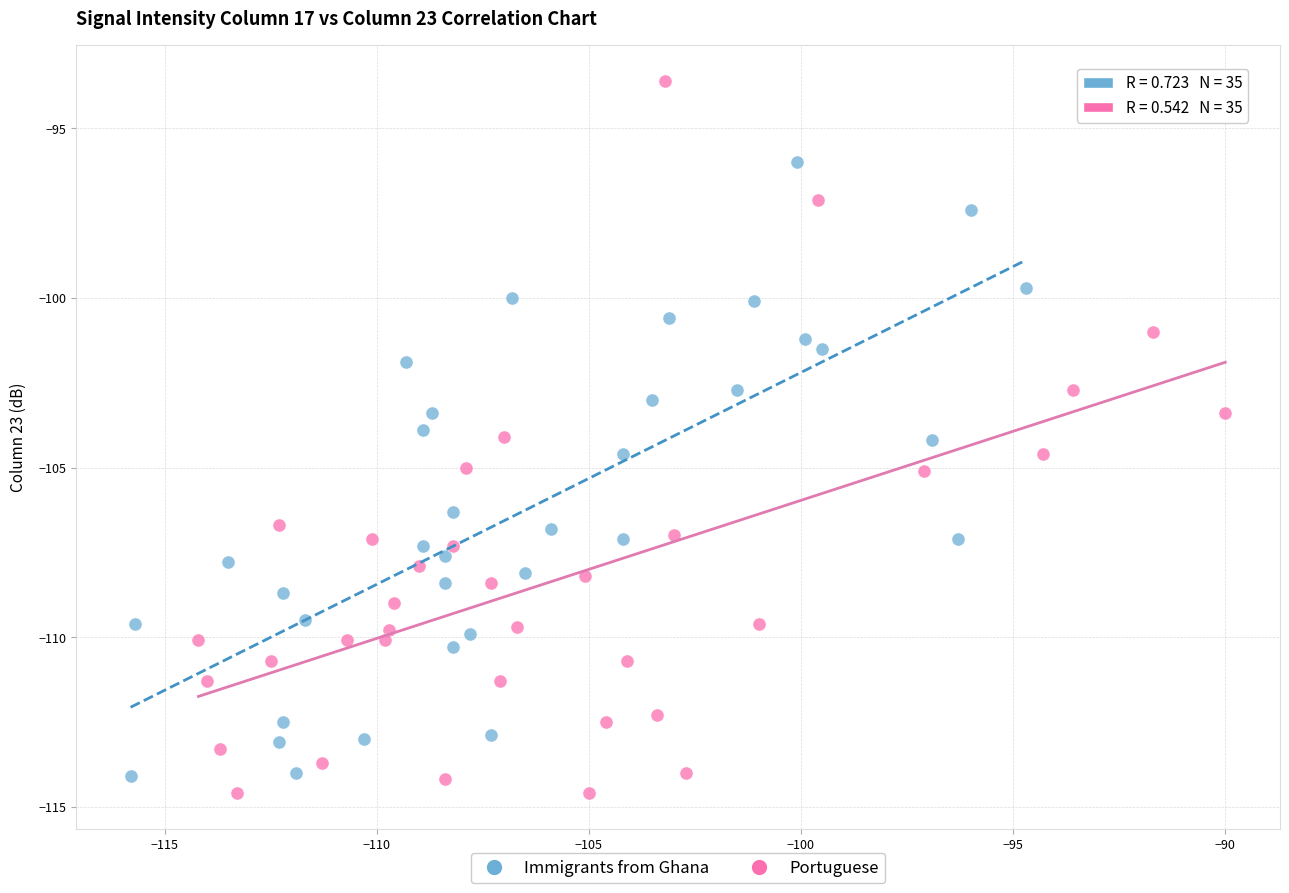

Which series has the largest Y range (max minus min)?

Portuguese